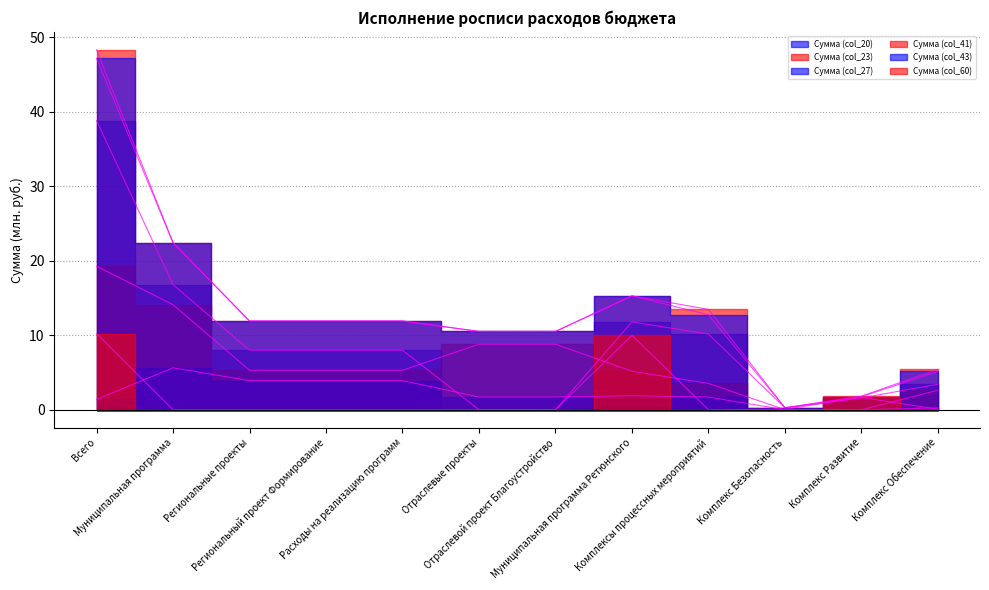

Does the chart display data point markers on the line(s)?

No